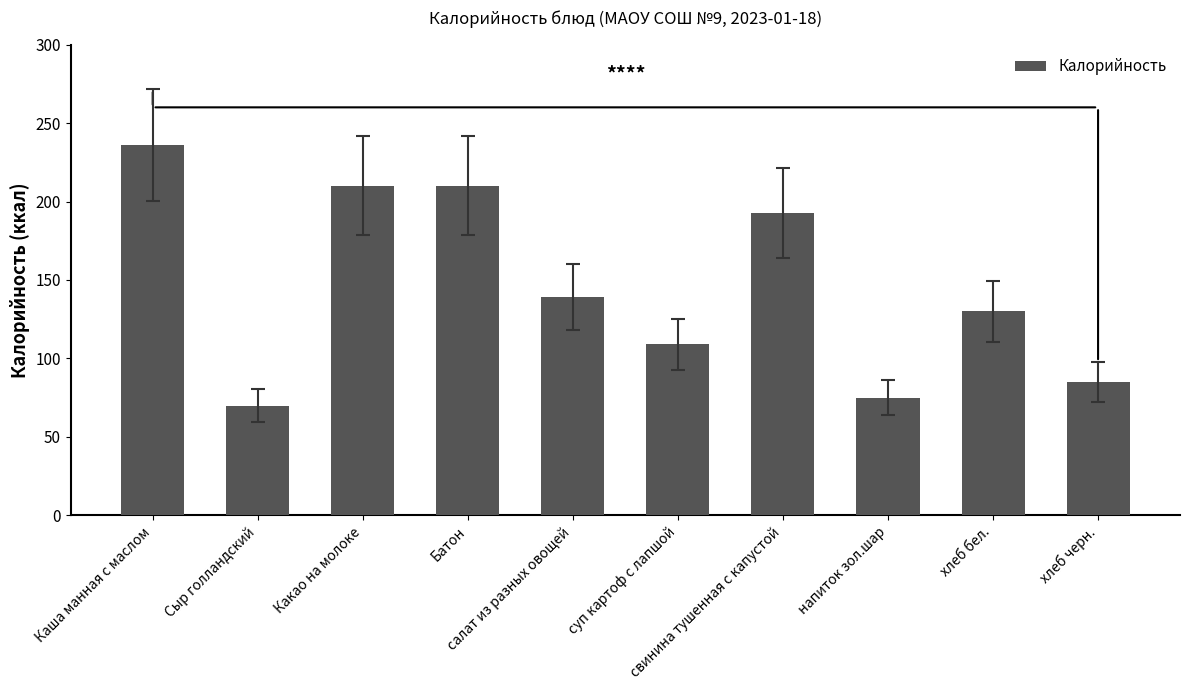

What is the sum of the values at Сыр голландский and хлеб черн.?

155.0